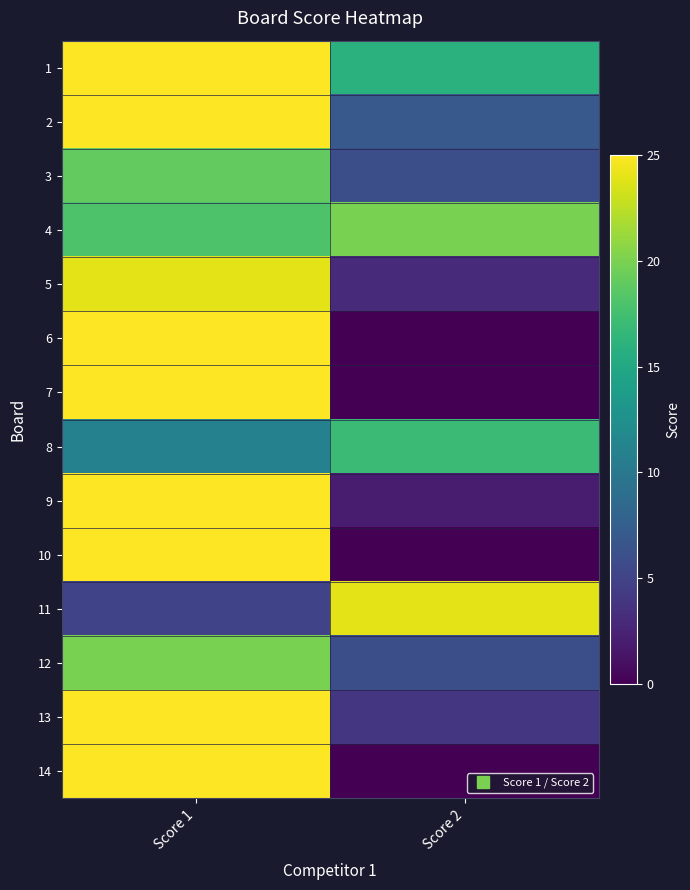

At which category is the sum across all series the highest?

Score 1